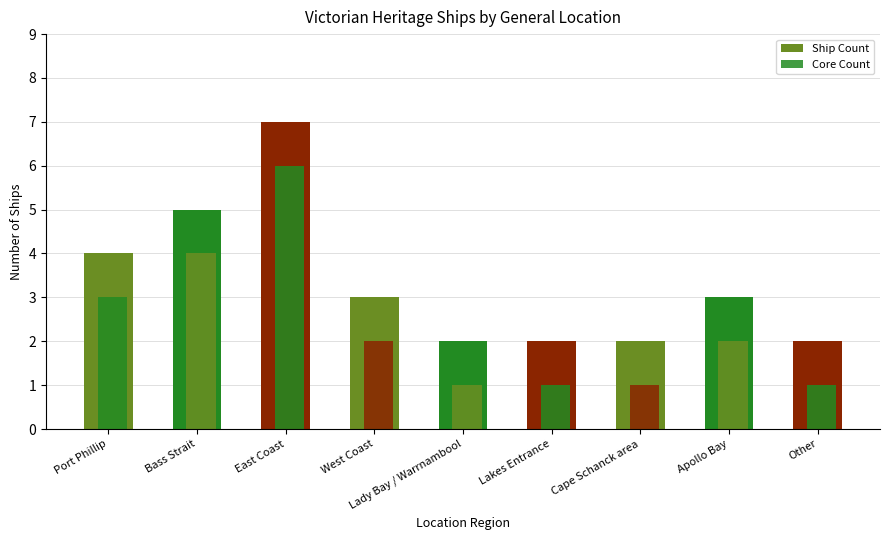

How many bars are there in total?

18